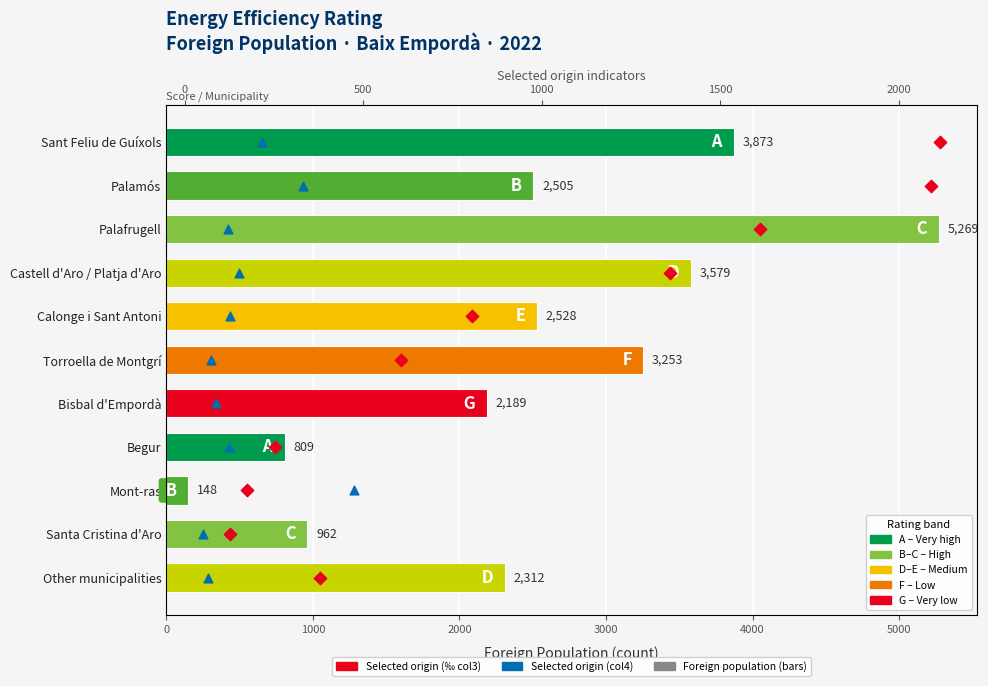

Which series has the largest total across all categories?

Foreign population